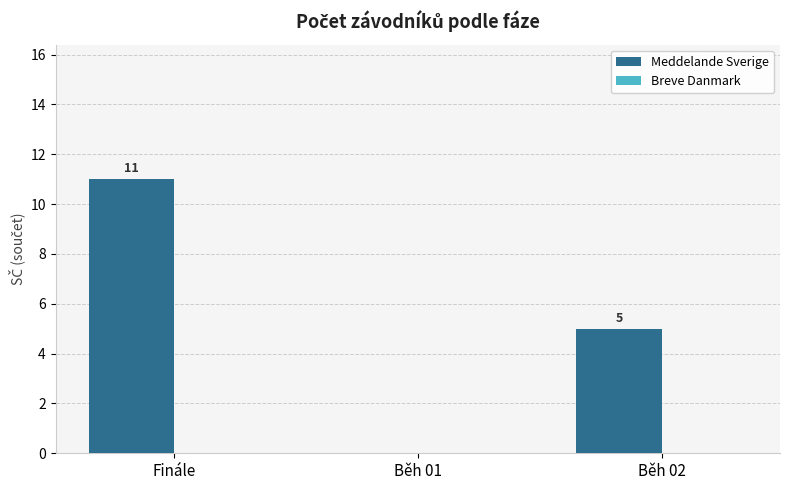

What is the change in value from Finále to Běh 01?

-11